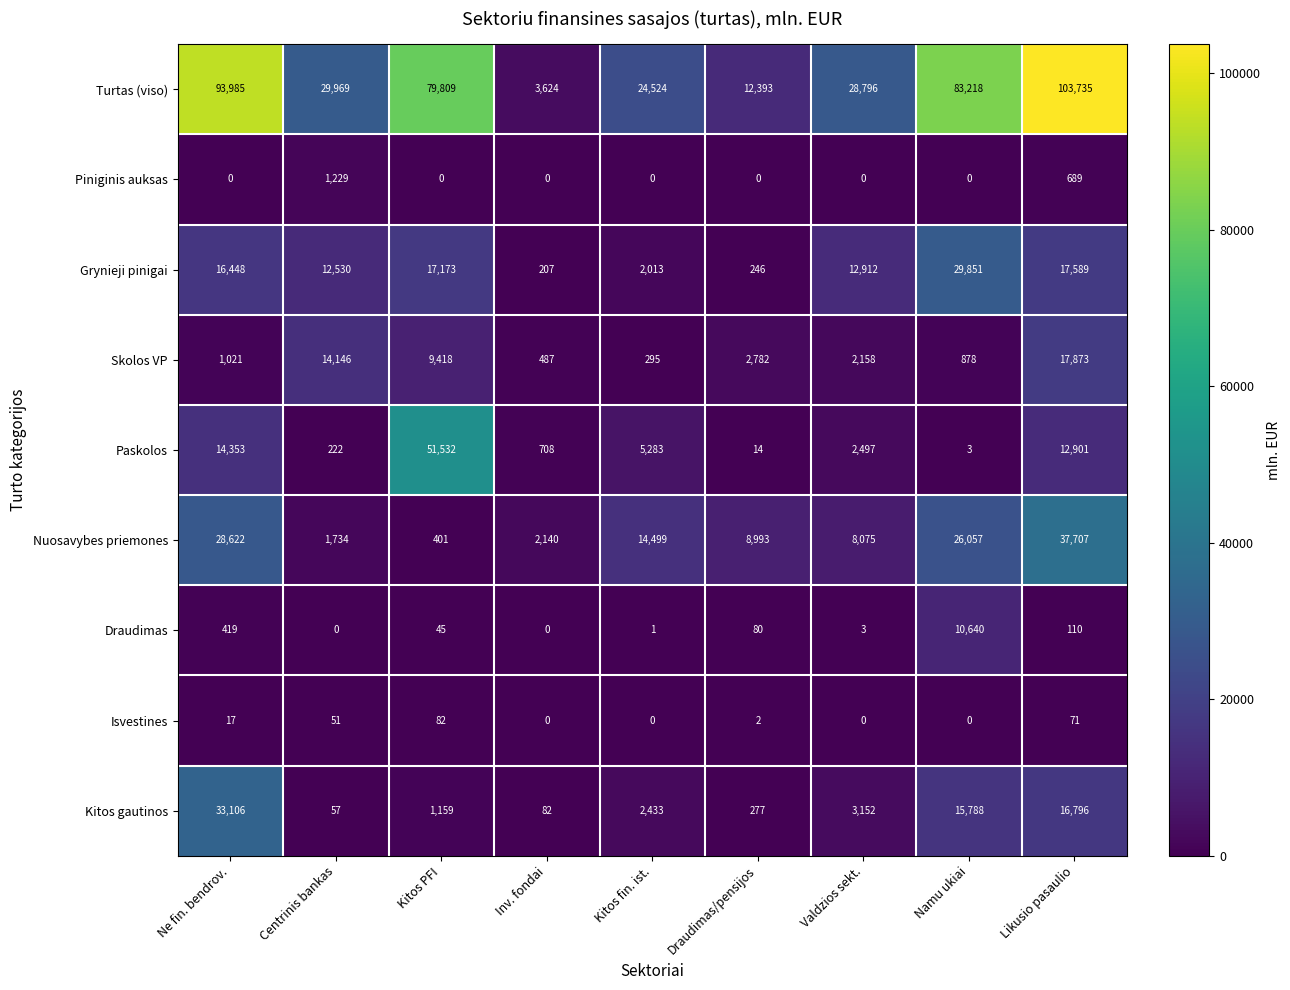

The Draudimas series shows 110 at Likusio pasaulio. True or false?

True